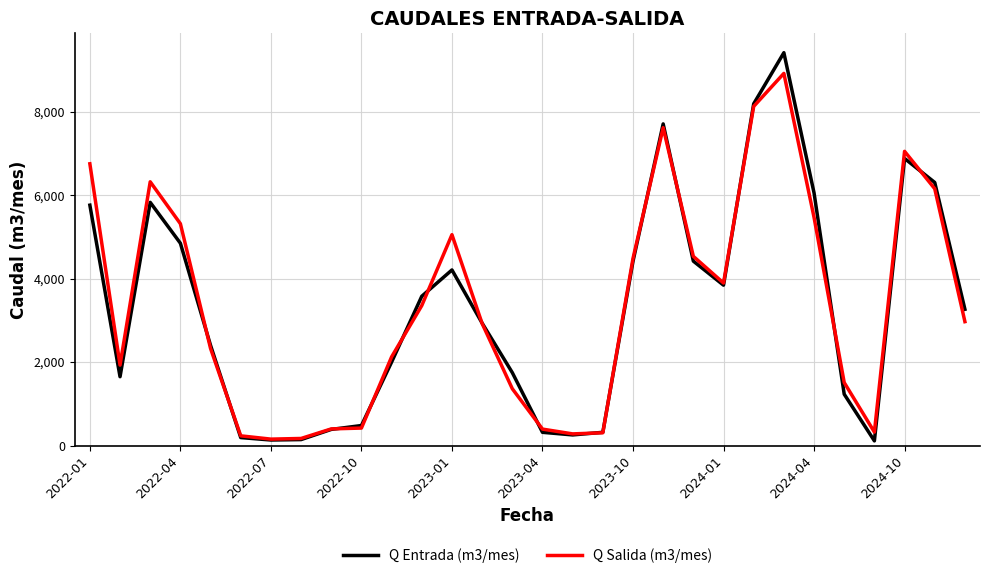

What is the minimum value for Q Entrada (m3/mes)?

111.0